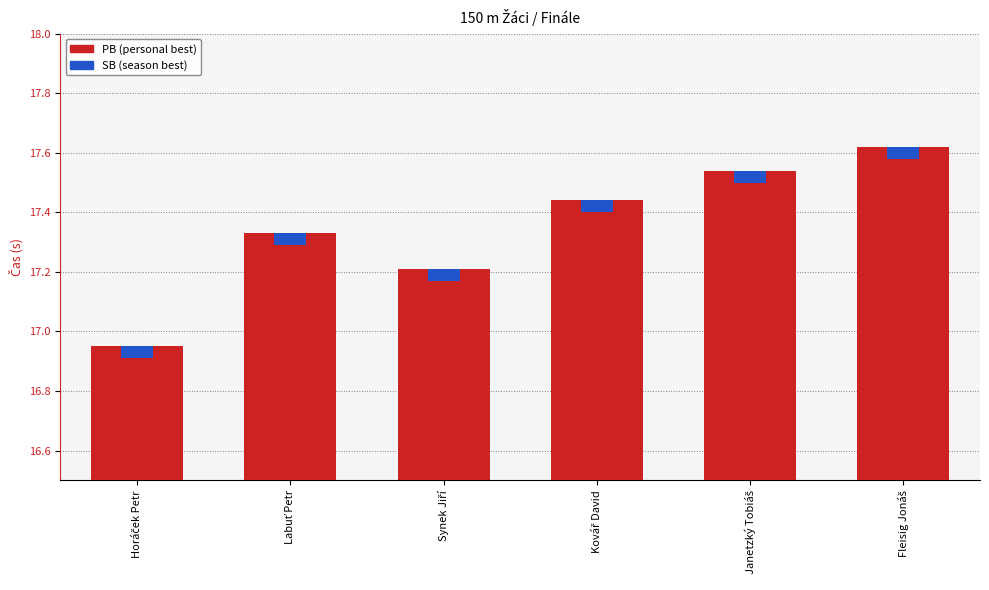

Which series has the largest range (max minus min)?

PB